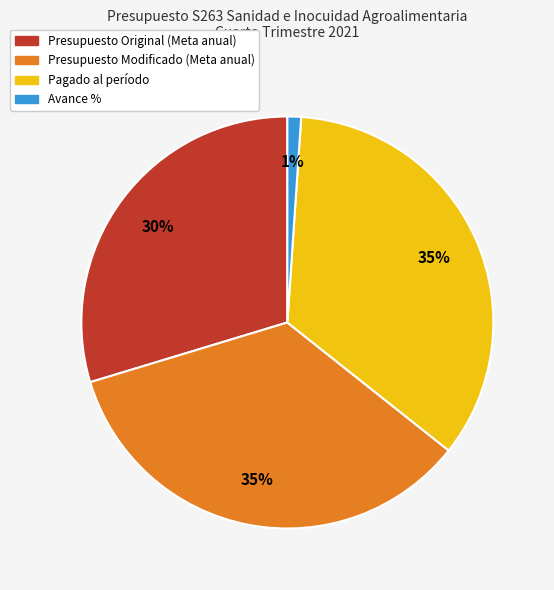

To the nearest percent, what is the average slice percentage?

25%